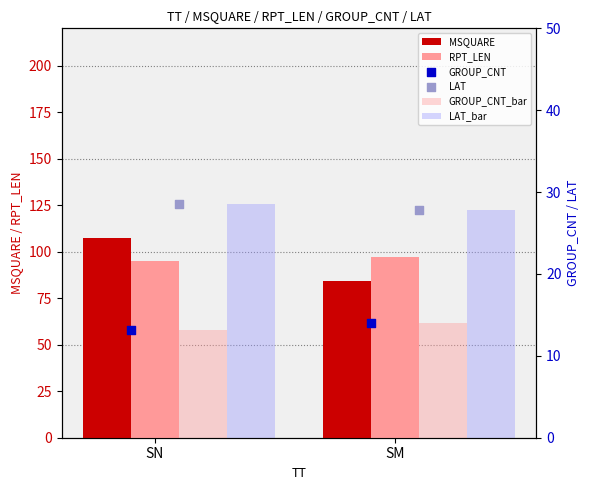

What are all the series names shown in the legend?

MSQUARE, RPT_LEN, GROUP_CNT_bar, LAT_bar, GROUP_CNT, LAT